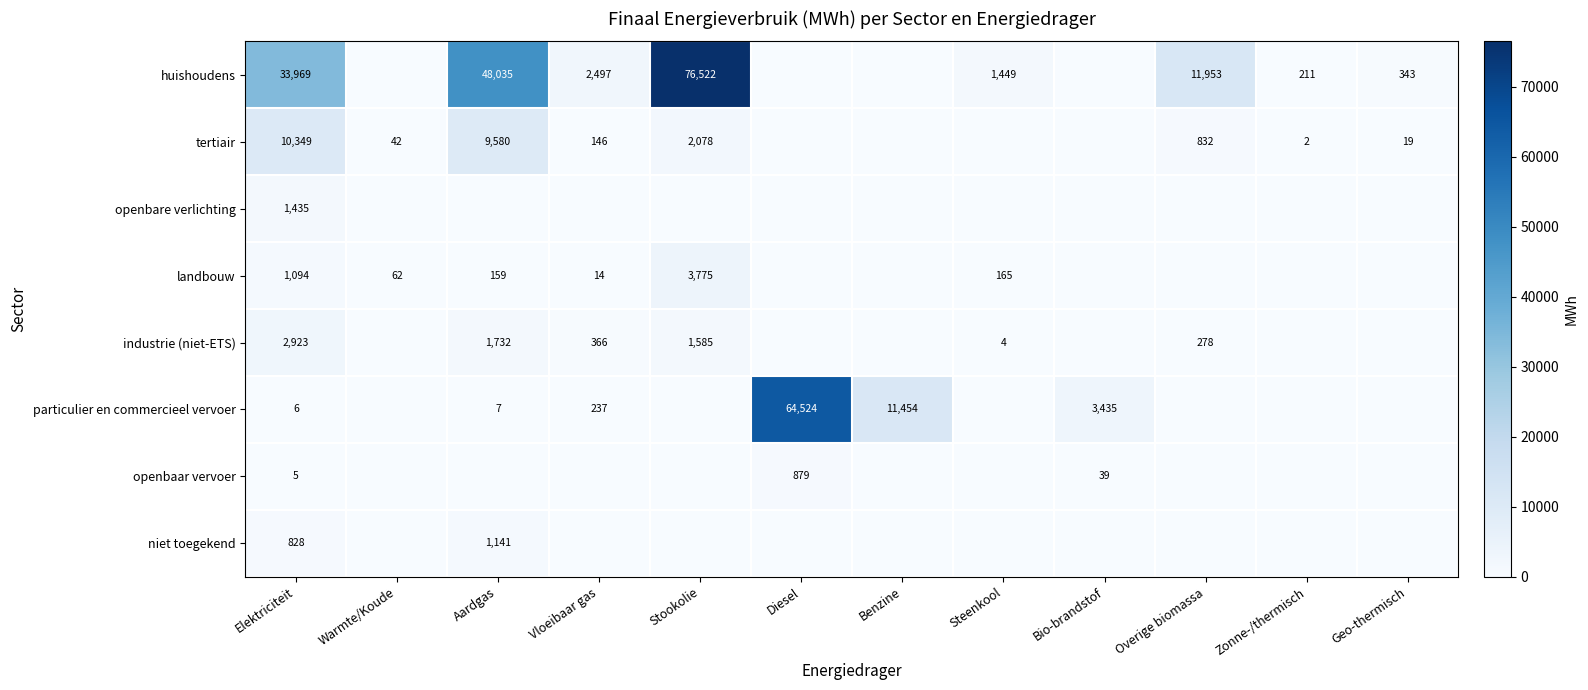

What is the difference between the huishoudens values at Vloeibaar gas and Stookolie?

74025